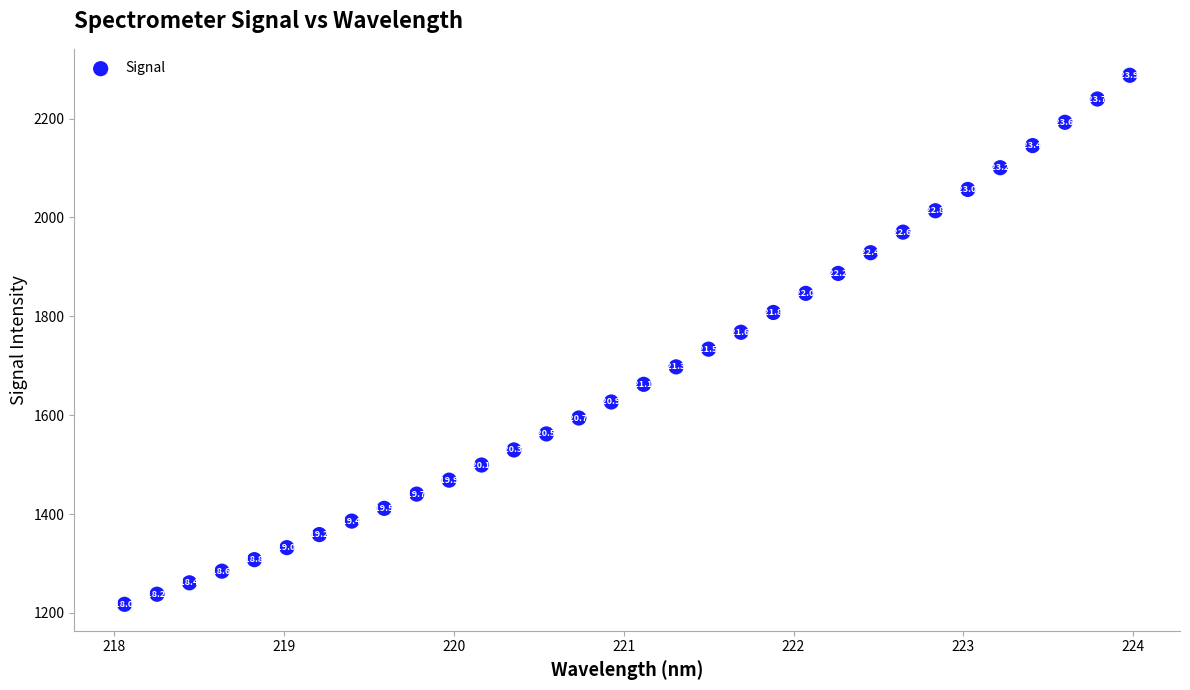

What is the range of Y values (max minus min)?

1070.3